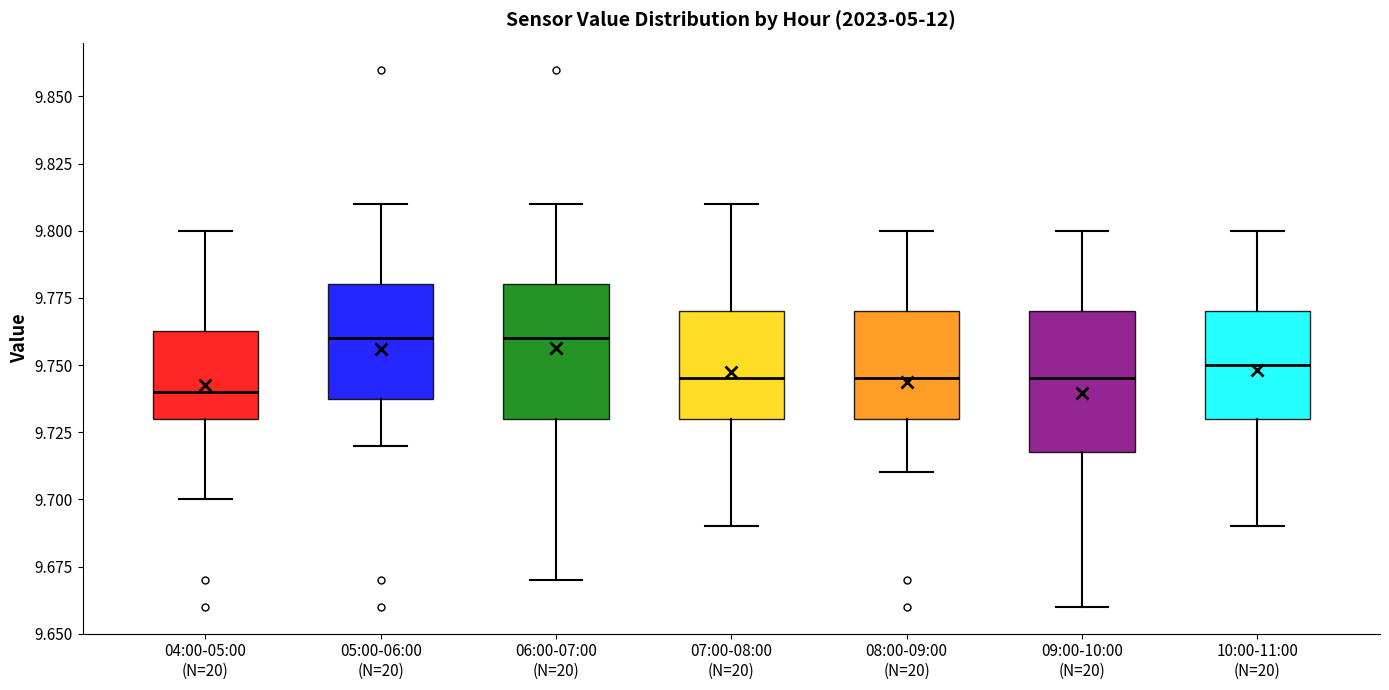

Reading left to right, transcribe this box plot: for each box, give where its median line is, the range the box spans, and where its two whiskers end, as read against the y-axis. The values are not printed on the chart, so give them approximately, as read against the axis.

04:00-05:00 (N=20): median 9.740, box 9.730 to 9.765, whiskers 9.700 to 9.800
05:00-06:00 (N=20): median 9.760, box 9.740 to 9.780, whiskers 9.720 to 9.810
06:00-07:00 (N=20): median 9.760, box 9.730 to 9.780, whiskers 9.670 to 9.810
07:00-08:00 (N=20): median 9.745, box 9.730 to 9.770, whiskers 9.690 to 9.810
08:00-09:00 (N=20): median 9.745, box 9.730 to 9.770, whiskers 9.710 to 9.800
09:00-10:00 (N=20): median 9.745, box 9.720 to 9.770, whiskers 9.660 to 9.800
10:00-11:00 (N=20): median 9.750, box 9.730 to 9.770, whiskers 9.690 to 9.800